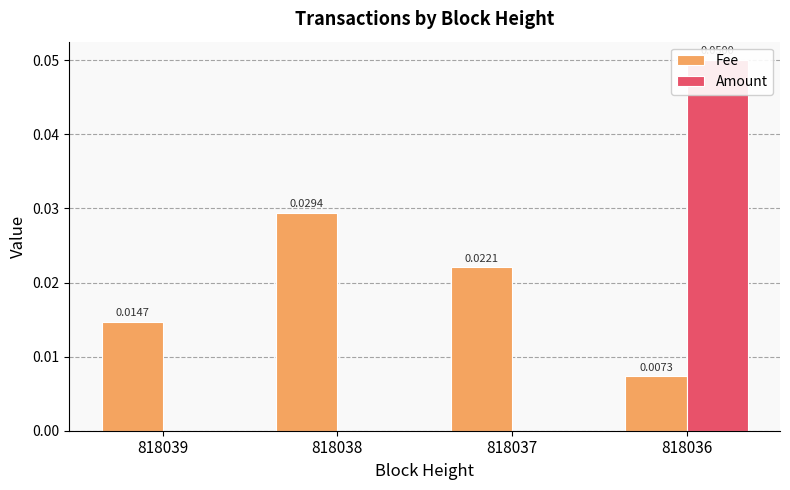

Rank the categories by Amount value from highest to lowest.

818036, 818039, 818038, 818037